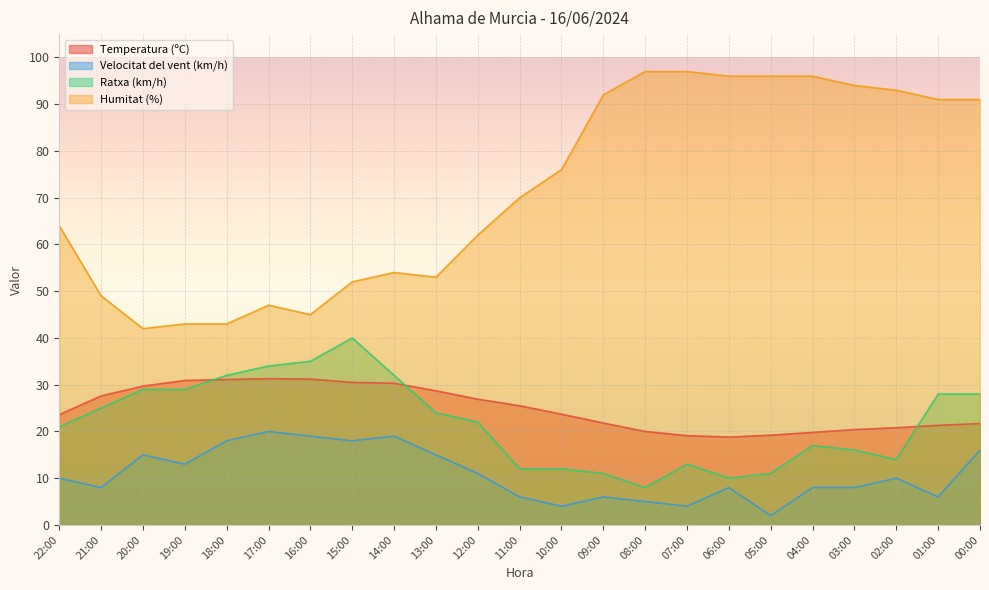

At which label does Ratxa (km/h) reach its peak?

15:00